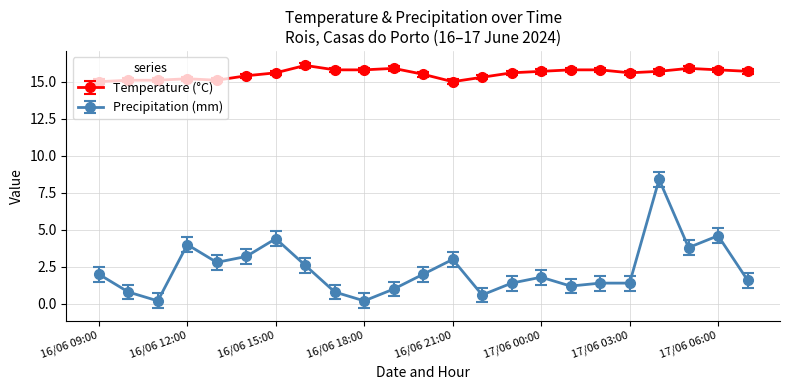

Rank the series by their average value, from lowest to highest.

Precipitation (mm), Temperature (°C)